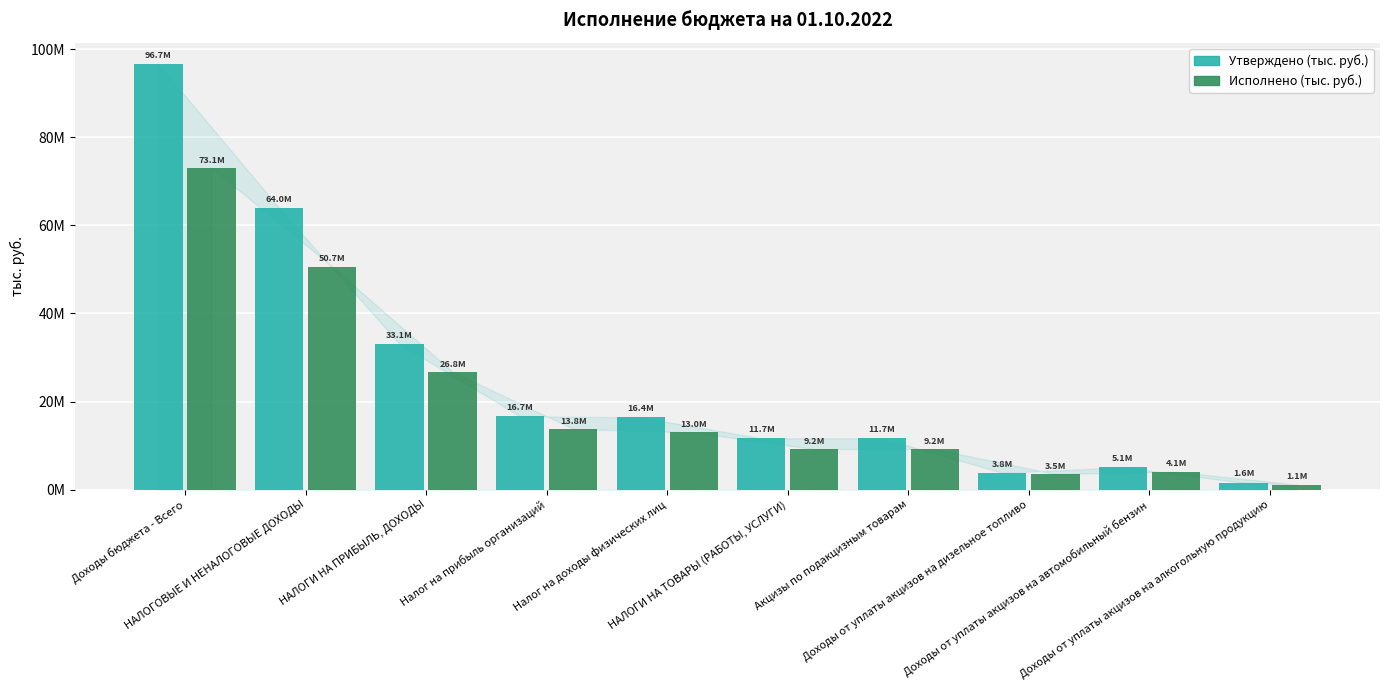

What is the sum of the Утверждено (тыс. руб.) values at НАЛОГИ НА ТОВАРЫ (РАБОТЫ, УСЛУГИ) and Доходы от уплаты акцизов на автомобильный бензин?

16717550.9